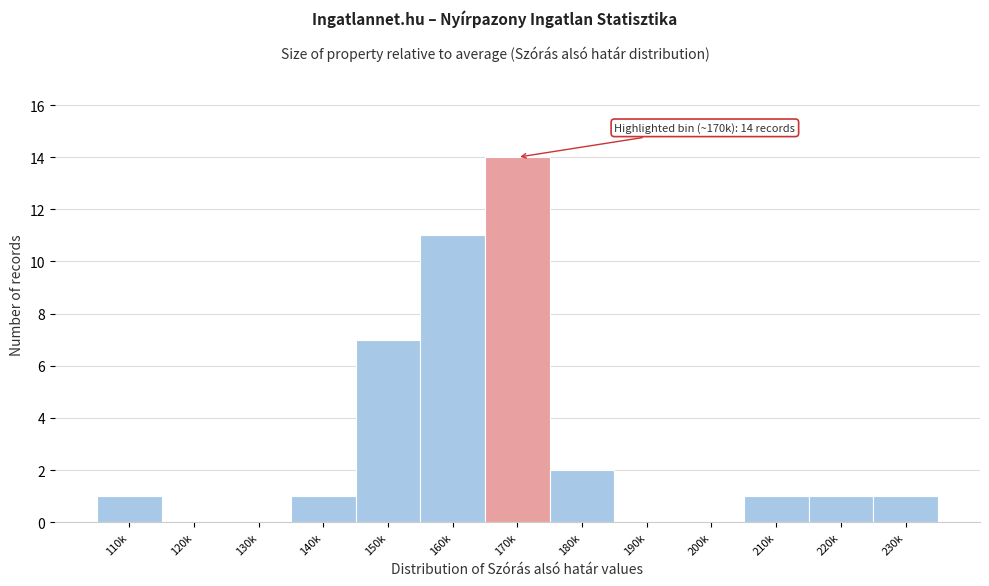

Reading left to right, transcribe all the data shown in this chart.

110k=1	120k=0	130k=0	140k=1	150k=7	160k=11	170k=14	180k=2	190k=0	200k=0	210k=1	220k=1	230k=1